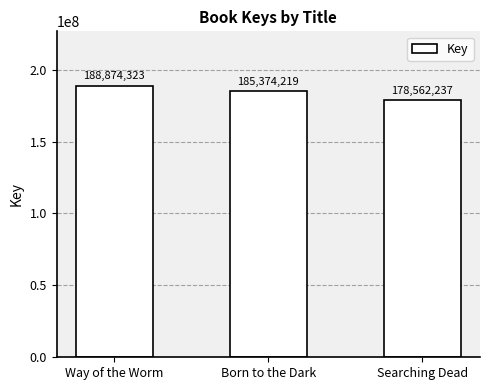

Reading right to left, what are all the values shown in this chart?

178562237	185374219	188874323